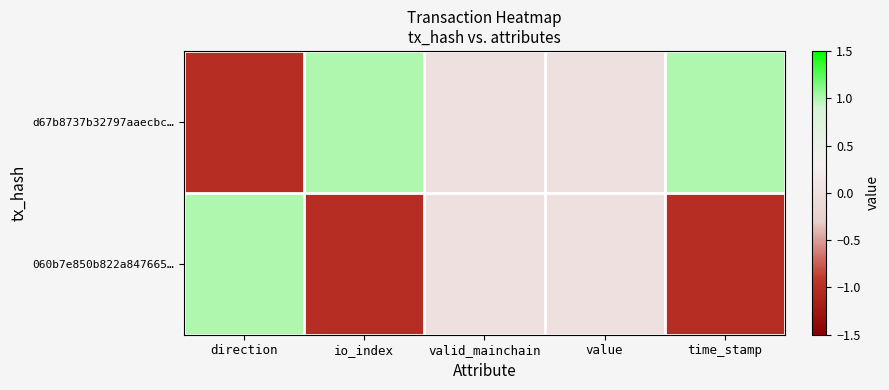

Which label corresponds to the smallest value in the chart?

direction